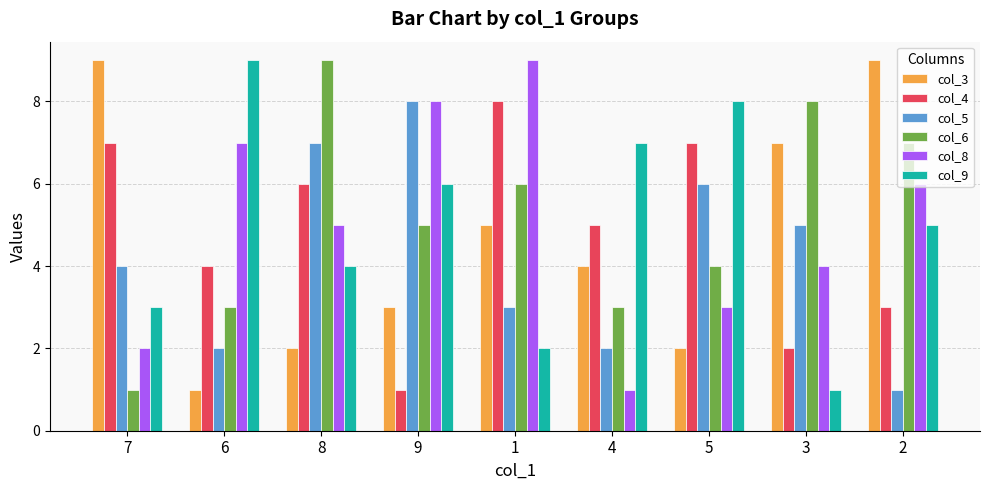

The col_9 series shows 1 at 3. True or false?

True